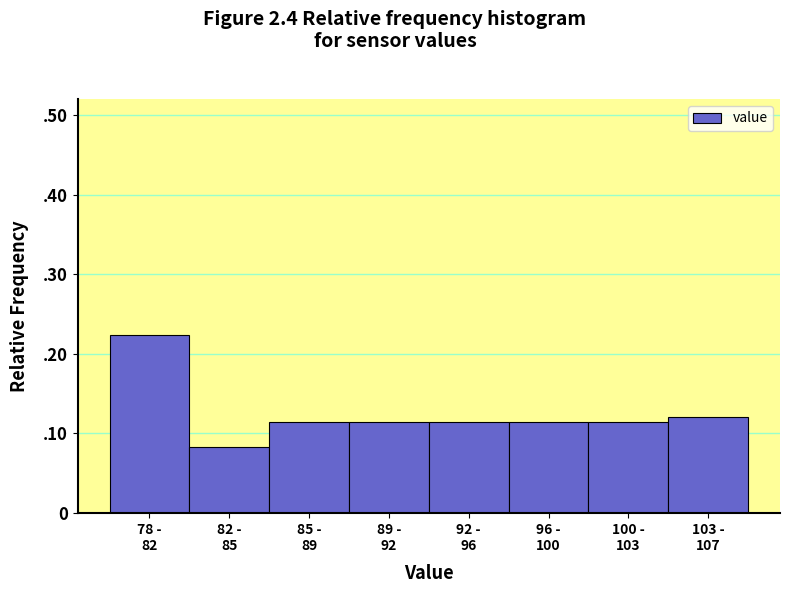

Are the bars horizontal?

No